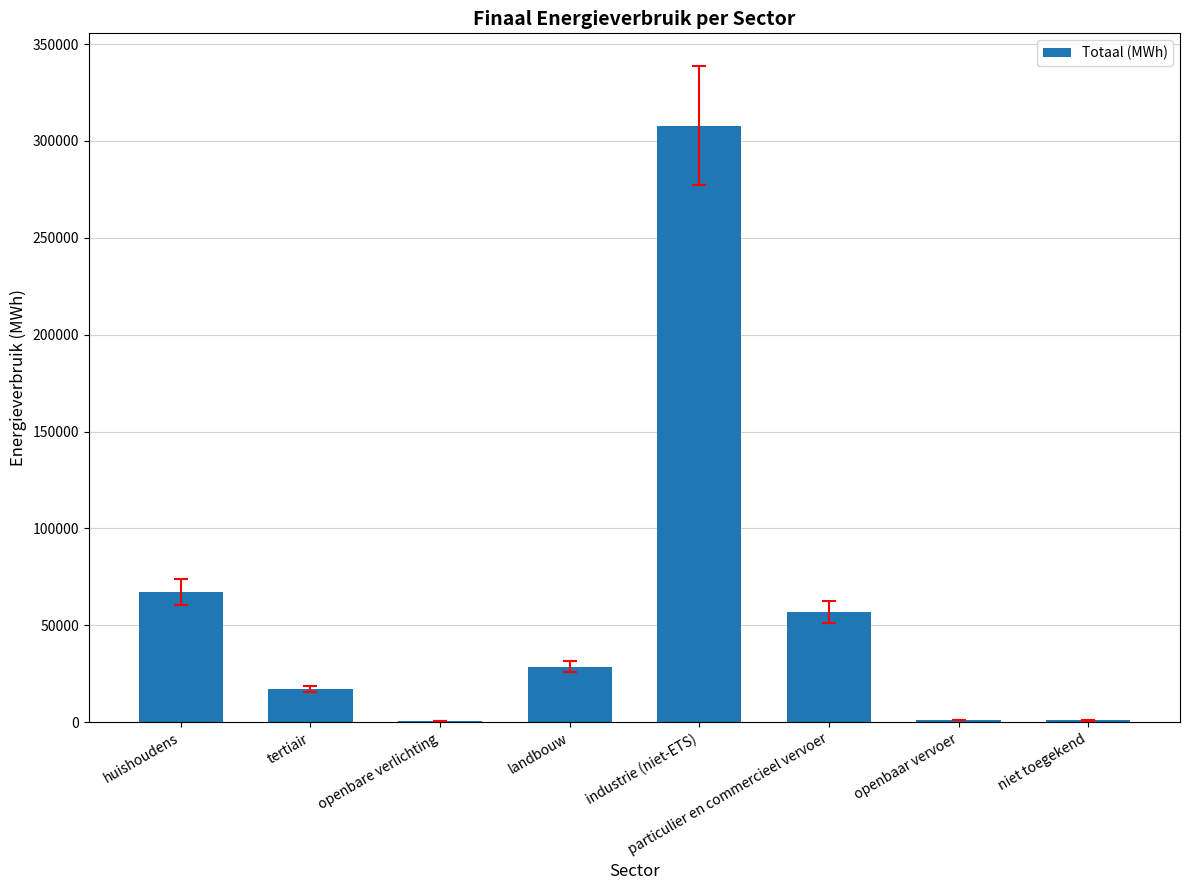

Are the bars grouped side by side (vs. stacked)?

No